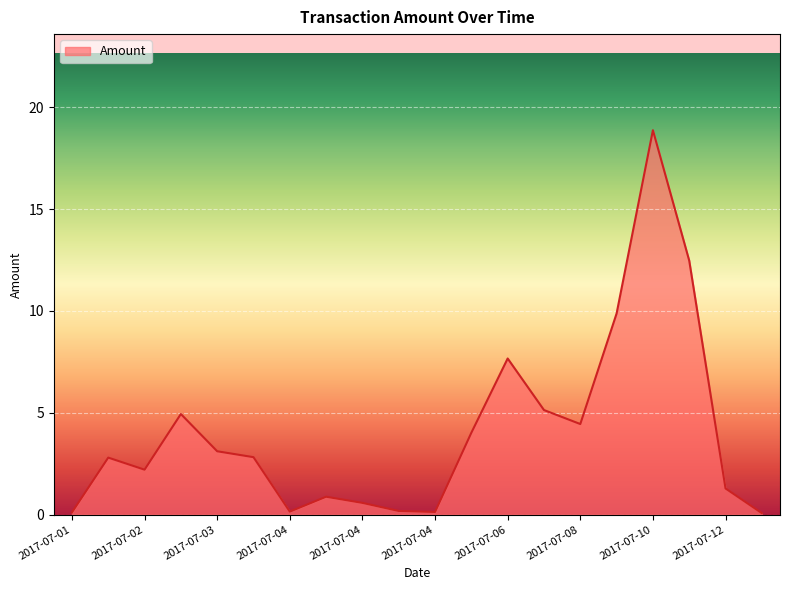

What is the maximum value shown in the chart?

18.9